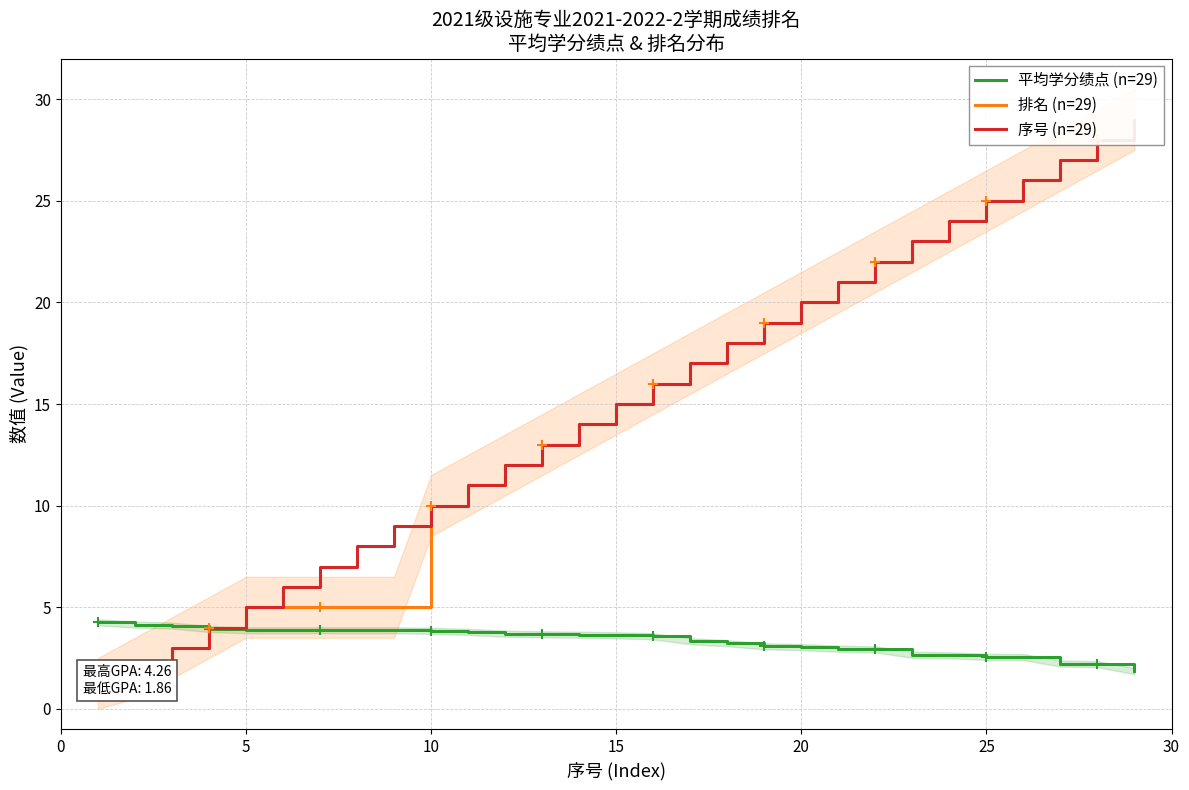

What is the lowest value of the 平均学分绩点 (n=29) series?

1.9